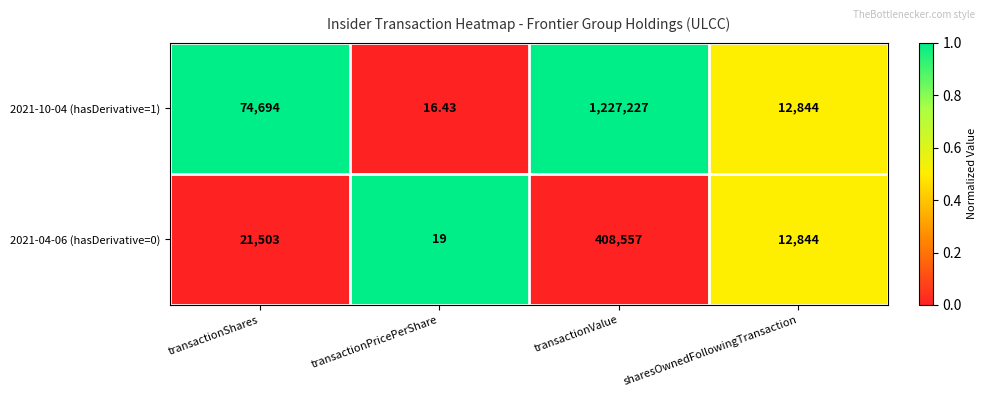

How many series are shown in this chart?

2